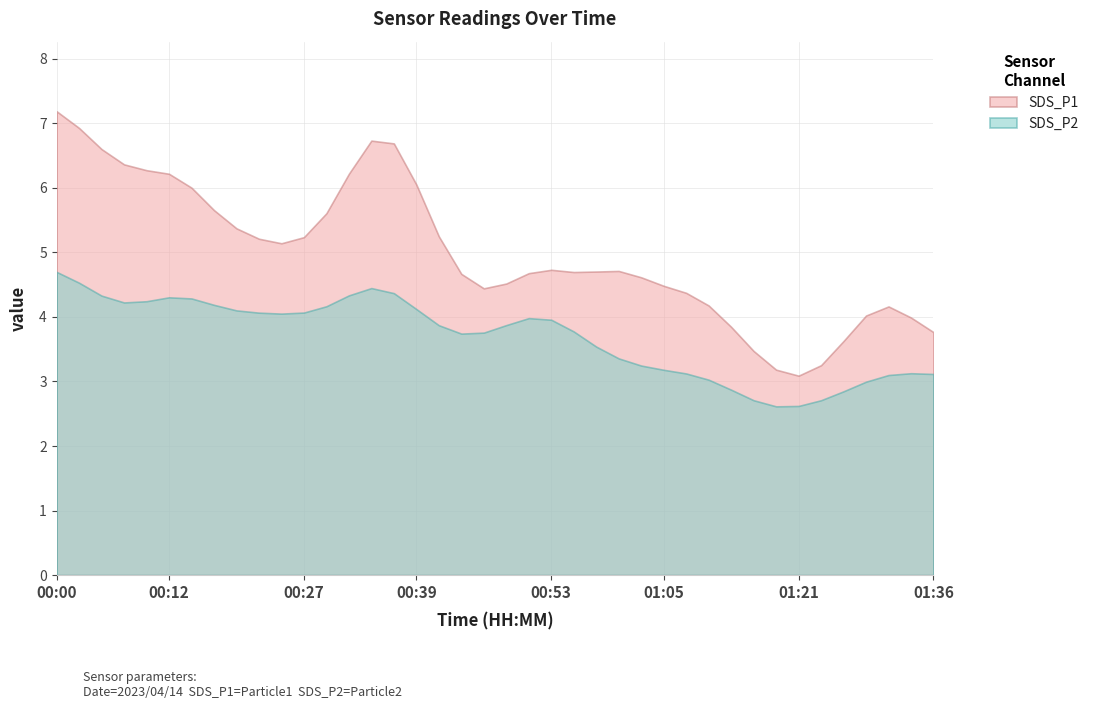

Is it true that SDS_P1 equals 2.8 at 00:53?

False